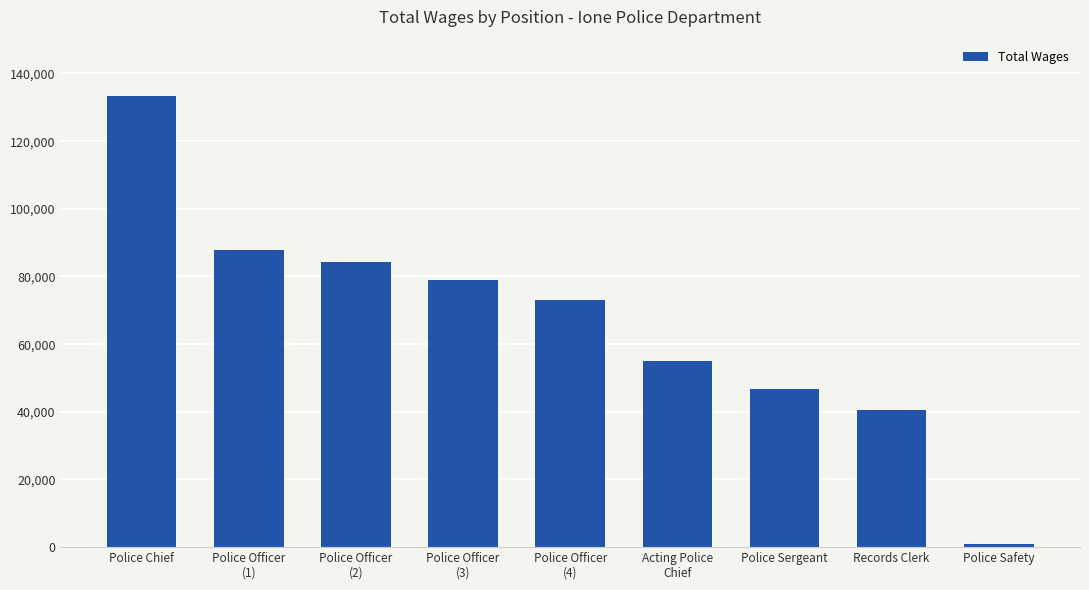

What is the label of the 3rd bar from the left?

Police Officer
(2)